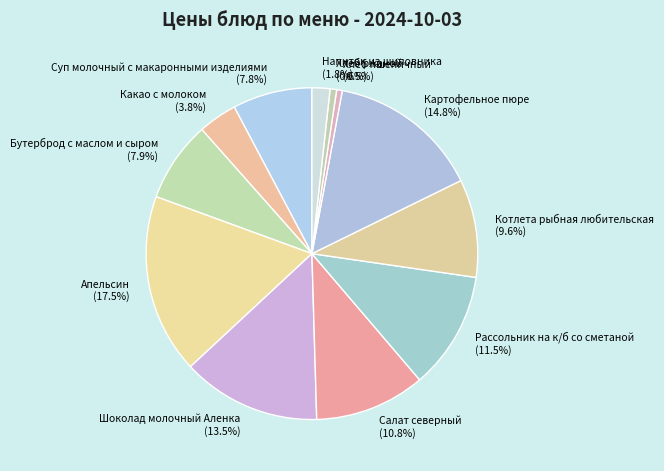

To the nearest percent, what is the average slice percentage?

8%